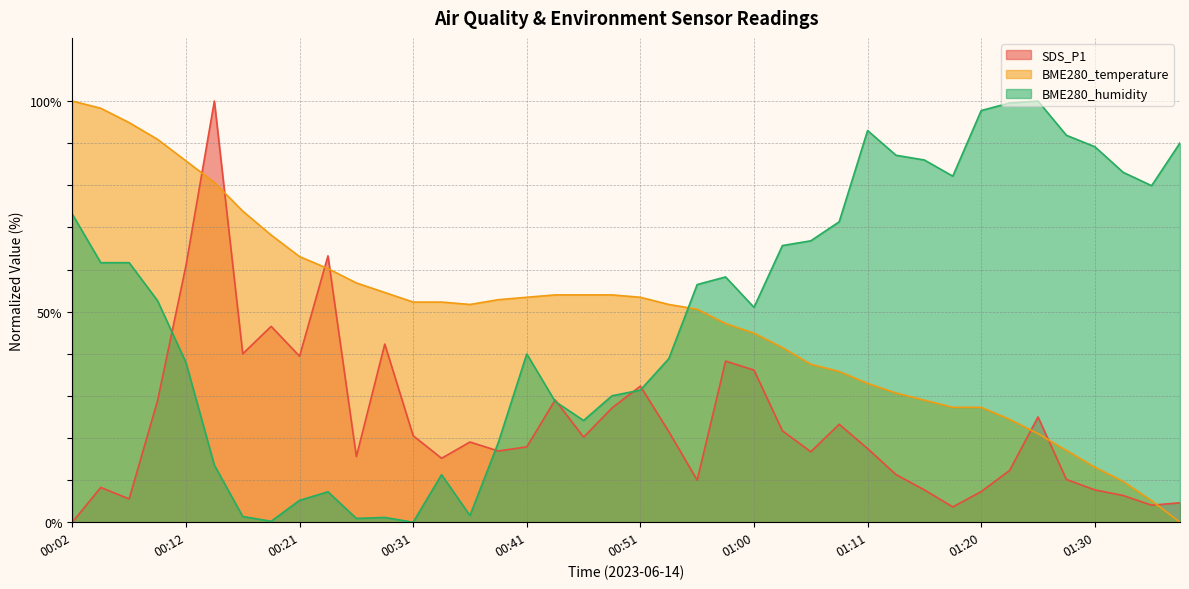

What is the difference between the maximum and minimum values in the SDS_P1 series?

100.0